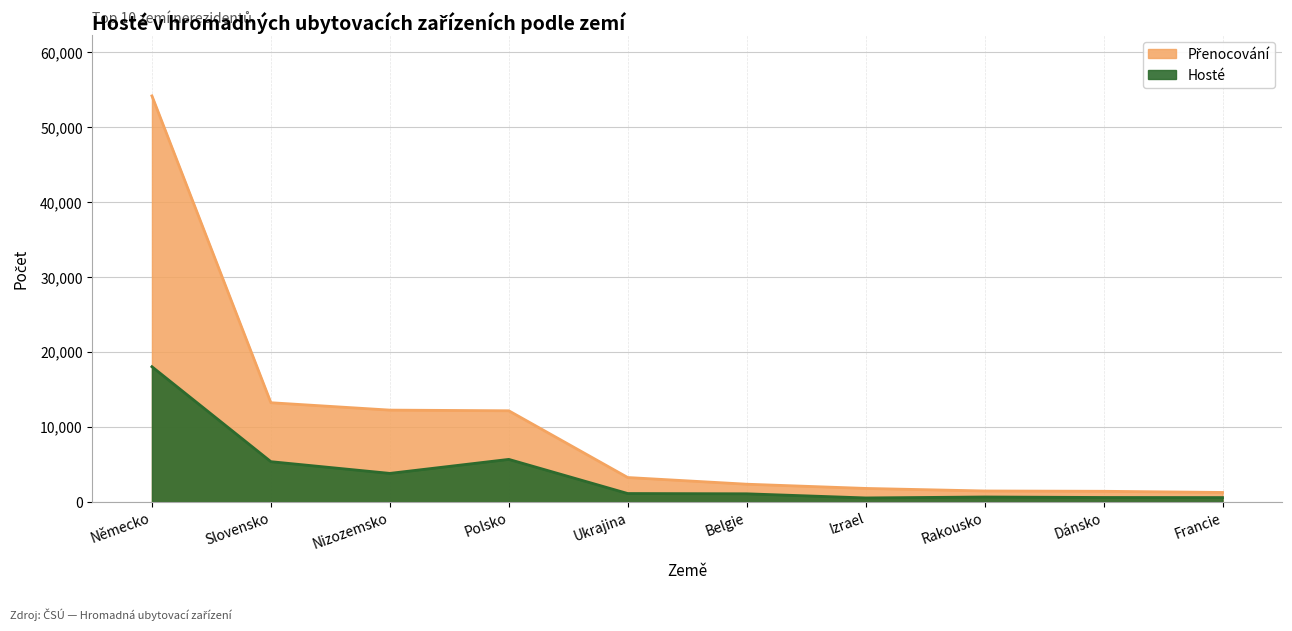

Reading left to right, transcribe all the data shown in this chart.

Hosté: 18057	5386	3823	5692	1135	1099	547	673	607	594
Přenocování: 54201	13254	12269	12179	3272	2380	1816	1476	1436	1279